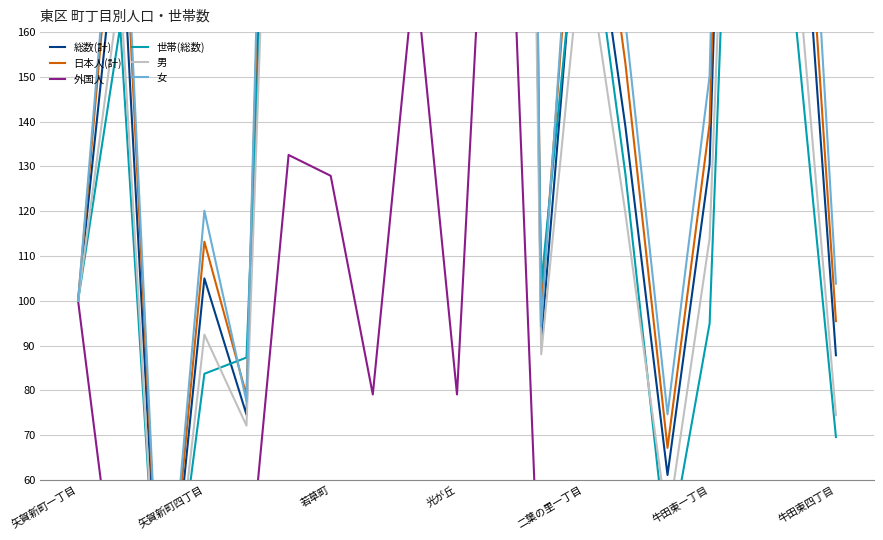

Reading left to right, list all the values displayed in this chart.

総数(計): 100.0	190.2	11.5	105.0	74.6	384.6	405.4	395.2	417.0	232.0	829.8	90.9	205.4	138.9	61.1	130.4	429.6	220.7	87.8
日本人(計): 100.0	207.2	12.7	113.2	78.9	410.6	434.1	427.8	442.0	247.7	888.7	98.1	223.0	153.0	67.1	139.6	468.1	238.1	95.4
外国人: 100.0	25.6	0.0	25.6	32.6	132.6	127.9	79.1	174.4	79.1	258.1	20.9	34.9	2.3	2.3	41.9	55.8	51.2	14.0
世帯(総数): 100.0	161.2	10.9	83.7	87.3	325.7	460.9	381.2	405.1	203.6	688.4	103.6	198.6	128.3	42.4	94.9	345.3	166.7	69.6
男: 100.0	170.5	9.6	92.4	72.1	340.2	326.3	316.7	361.8	202.8	737.1	88.0	182.9	119.5	49.8	113.9	358.6	184.5	74.5
女: 100.0	213.9	13.9	120.1	77.5	437.8	500.5	489.5	483.3	267.0	941.1	94.3	232.5	162.2	74.6	150.2	514.8	264.1	103.8